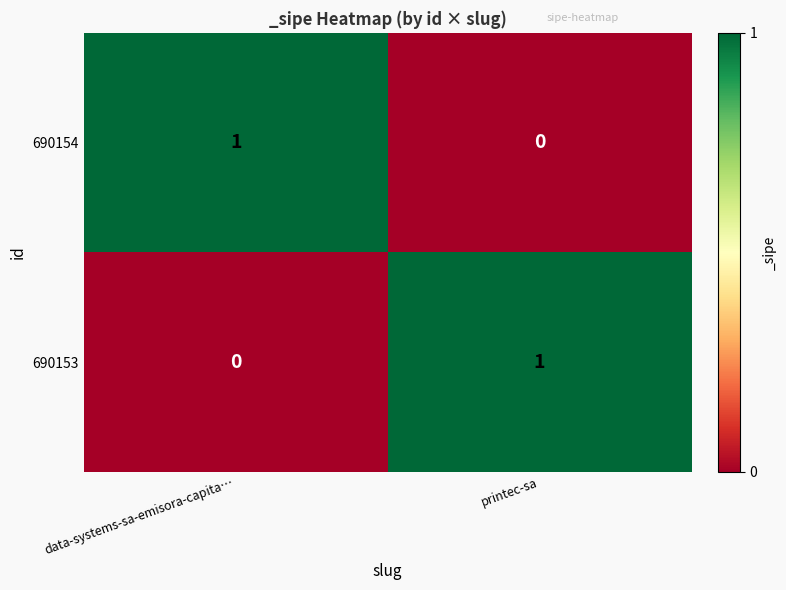

The value of 690153 at data-systems-sa-emisora-capita… is 0. True or false?

True